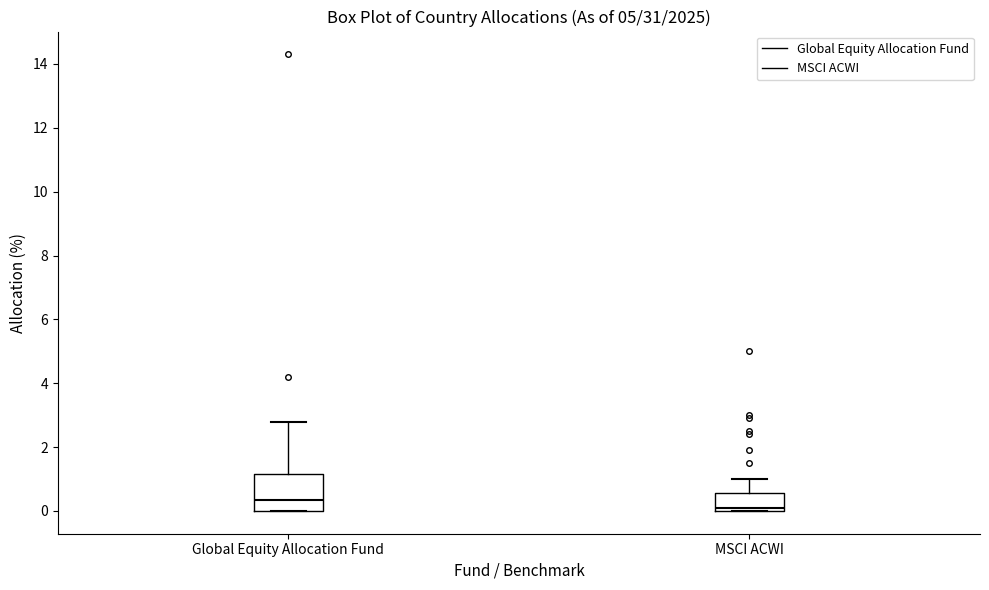

Reading left to right, transcribe this box plot: for each box, give where its median line is, the range the box spans, and where its two whiskers end, as read against the y-axis. The values are not printed on the chart, so give them approximately, as read against the axis.

Global Equity Allocation Fund: median 0.4, box 0.0 to 1.2, whiskers 0.0 to 2.8
MSCI ACWI: median 0.2, box 0.0 to 0.6, whiskers 0.0 to 1.0